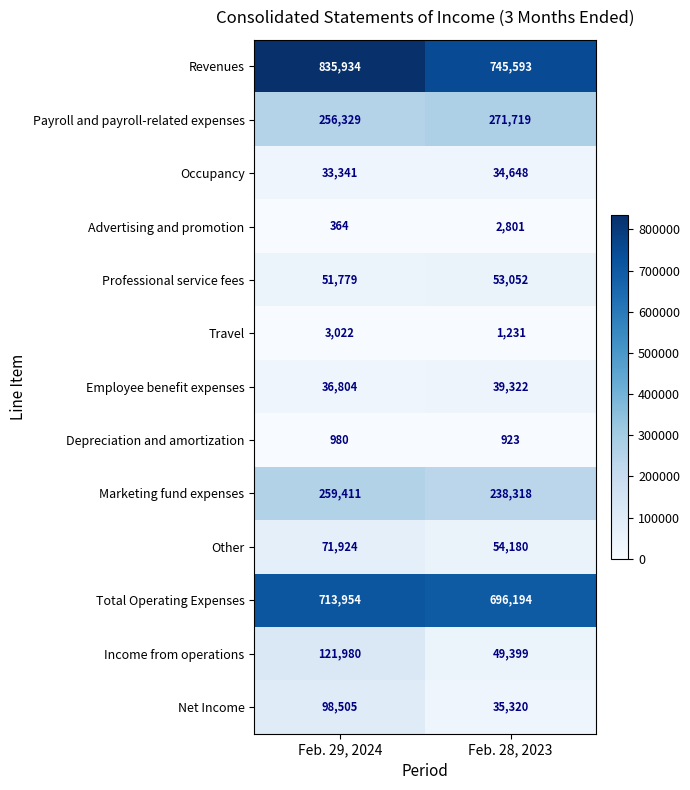

What is the maximum value for Revenues?

835934